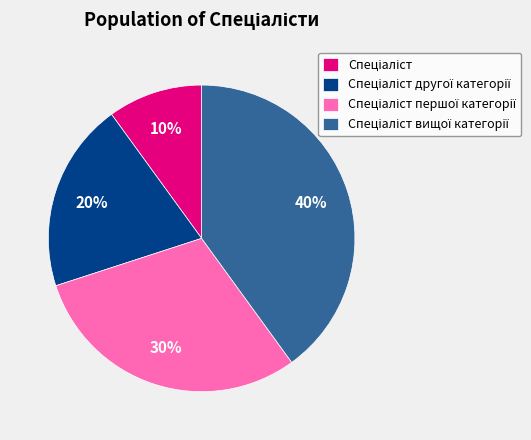

To the nearest percent, what is the difference between the largest and smallest slice percentages?

30%